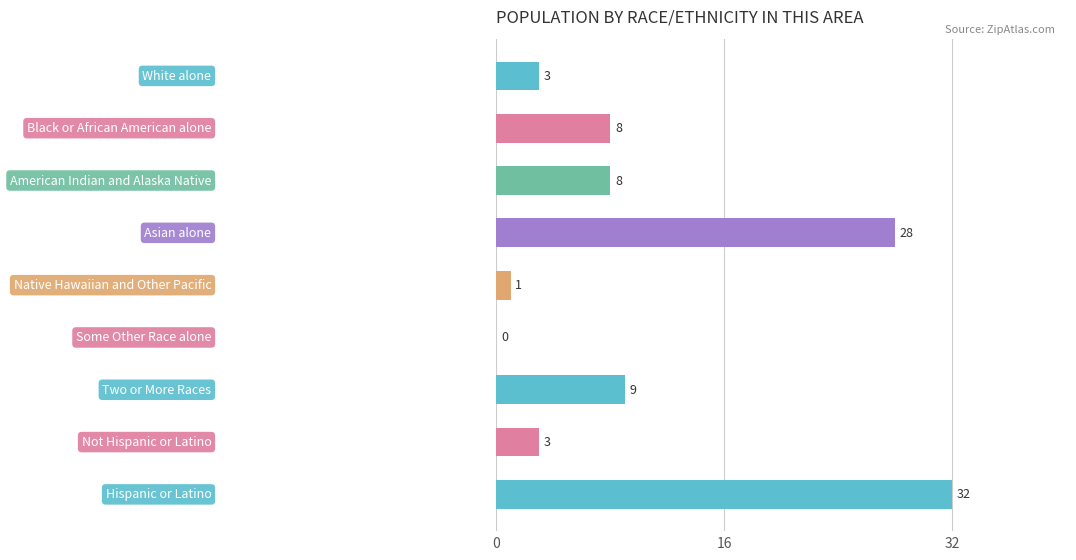

What is the greatest value displayed?

32